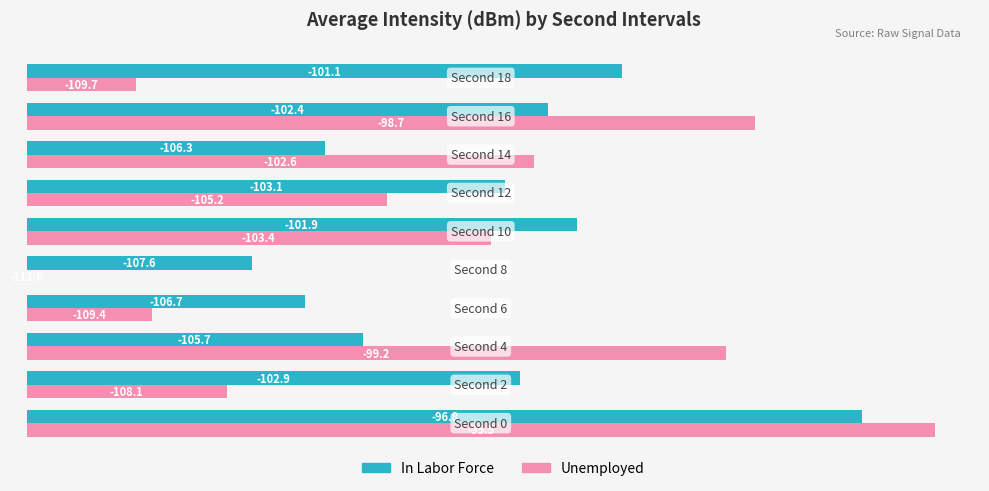

What are all the series names shown in the legend?

In Labor Force, Unemployed